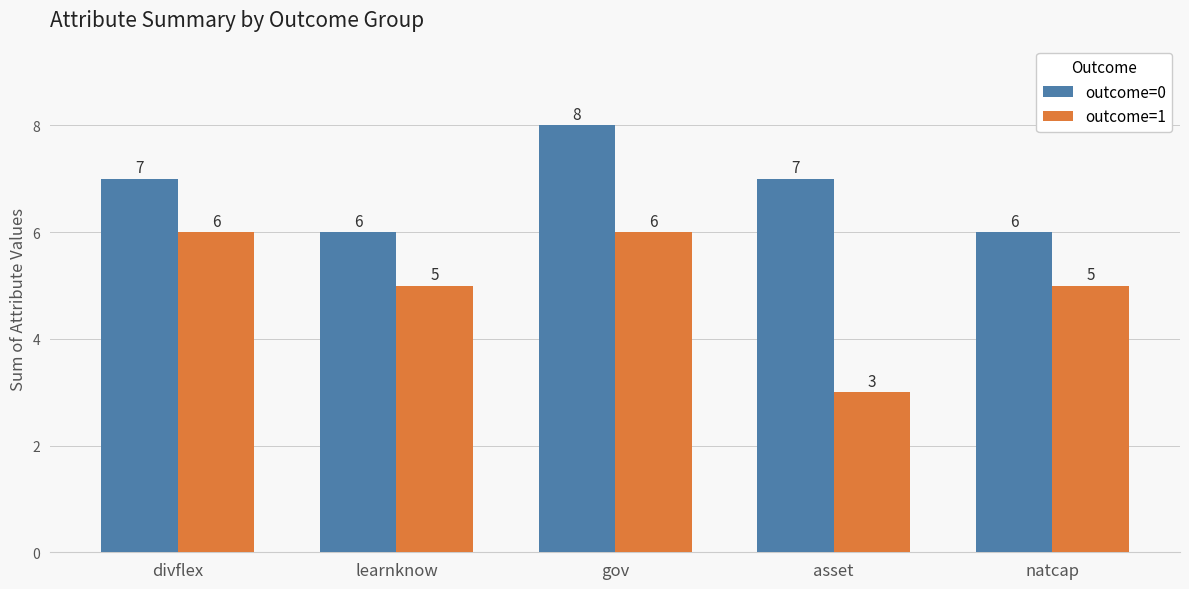

What is the value of the outcome=1 bar at the 3rd from the left?

6